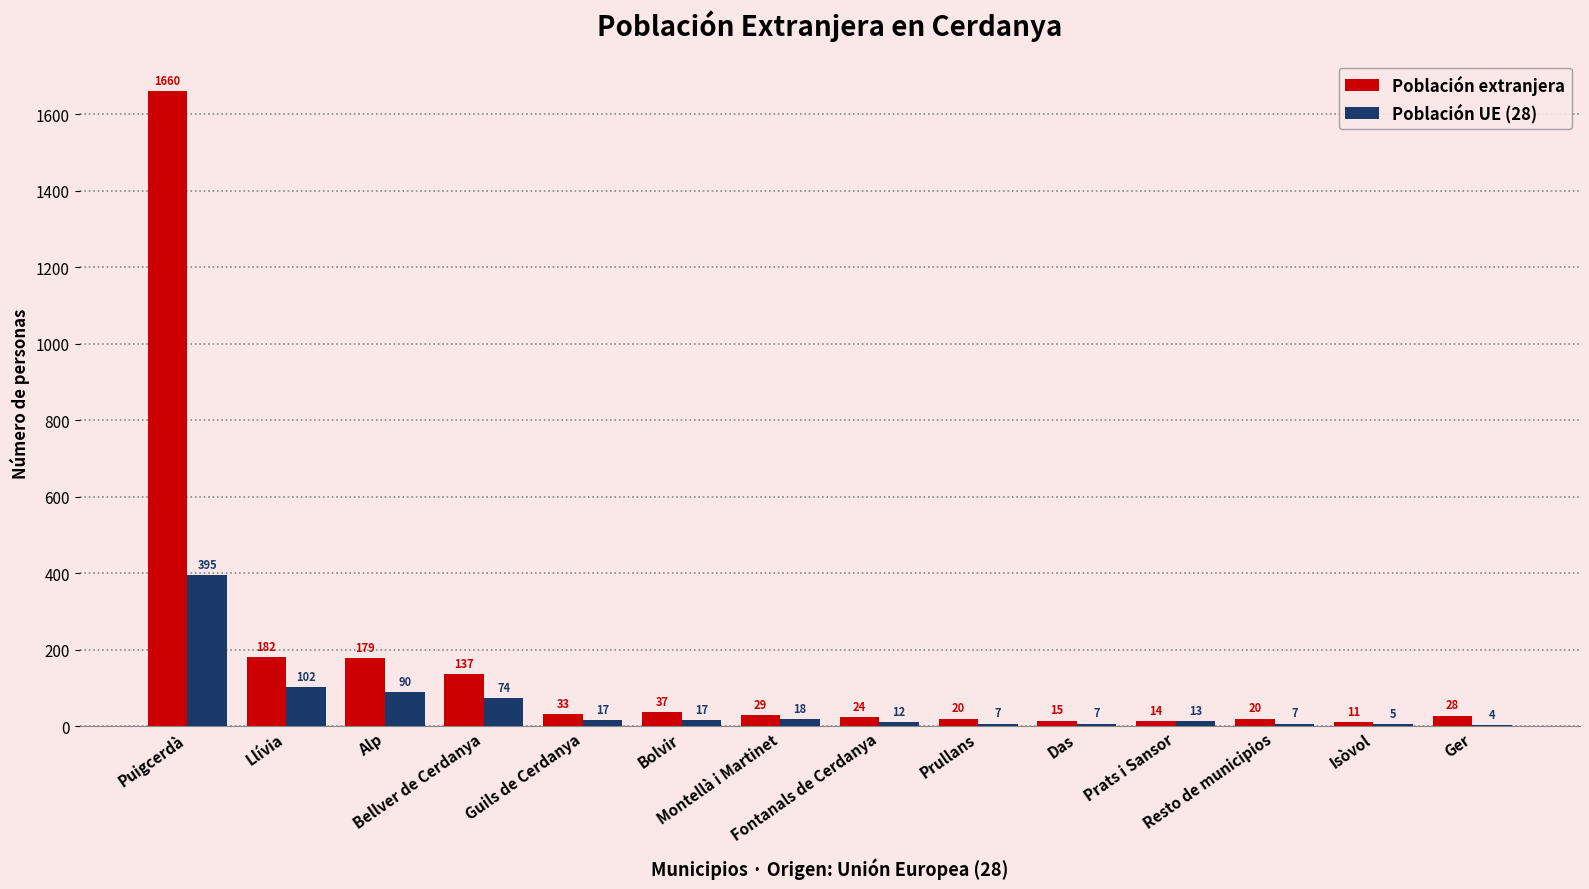

True or false: Población UE (28) has a value of 12 at Fontanals de Cerdanya.

True